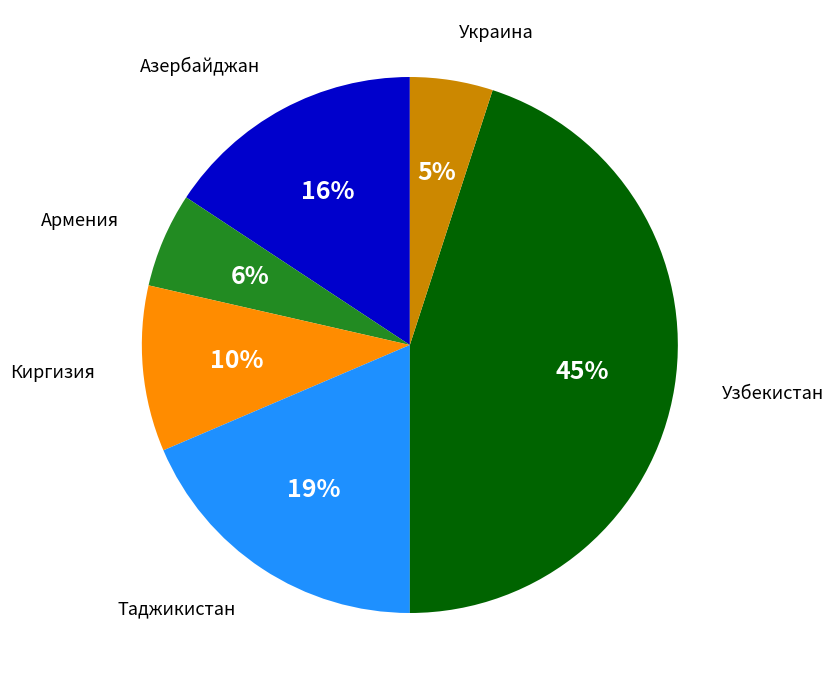

To the nearest percent, what is the difference between the largest and smallest slice percentages?

40%